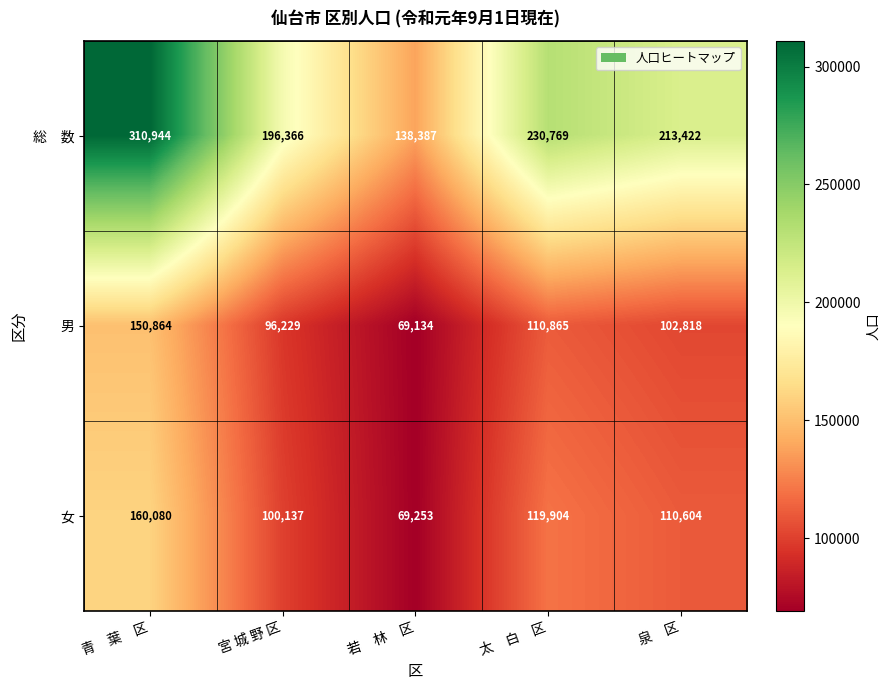

At which category is the sum across all series the highest?

青　葉　区